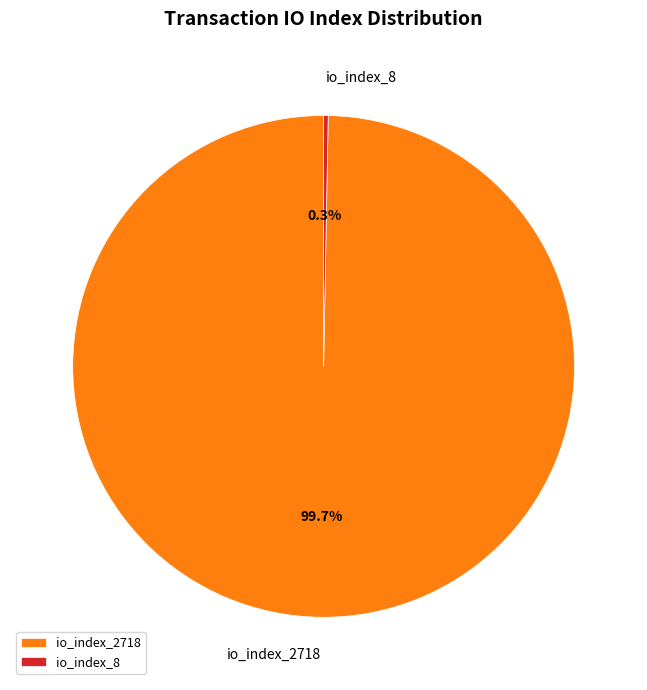

Which category has the biggest portion of the pie?

io_index_2718